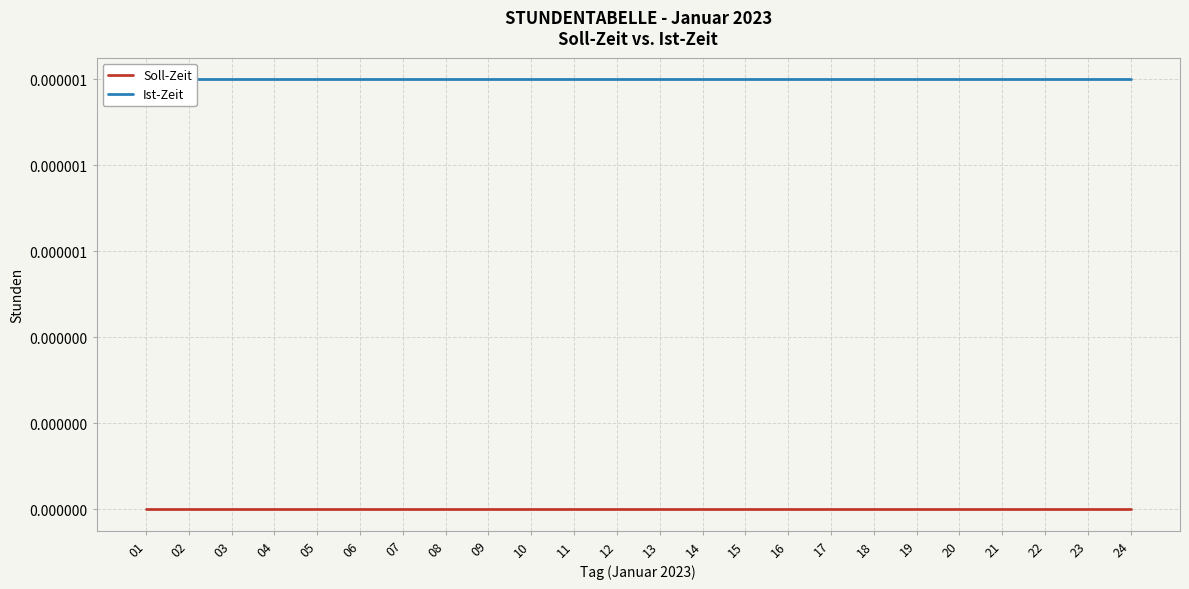

Which series changed the most between 09 and 24?

Soll-Zeit